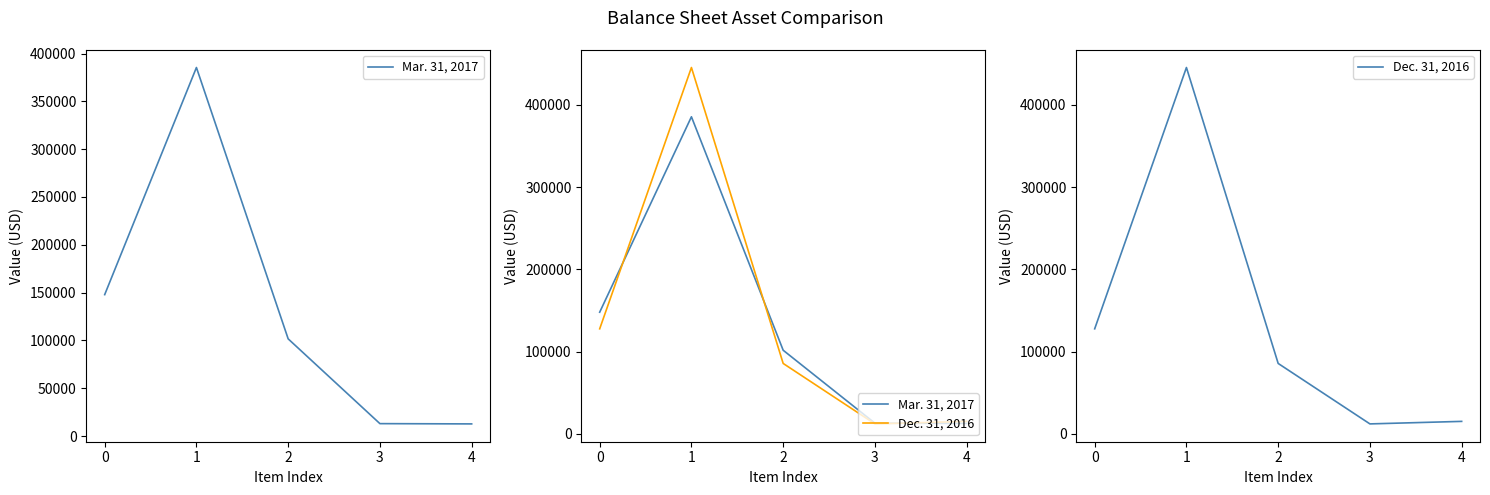

Is the value of Mar. 31, 2017 at 1 greater than the value of Dec. 31, 2016 at 4?

Yes